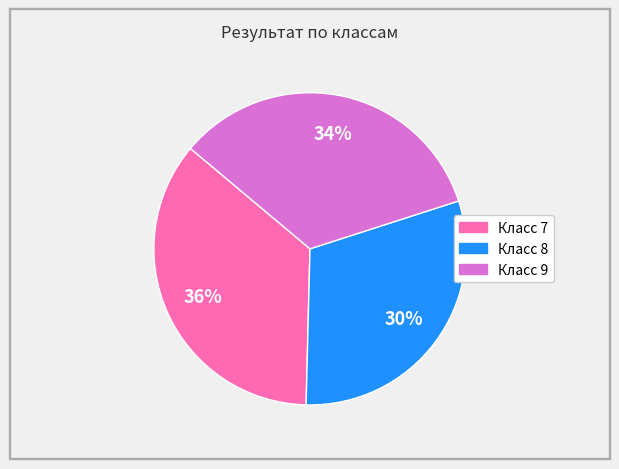

To the nearest percent, what is the average slice percentage?

33%